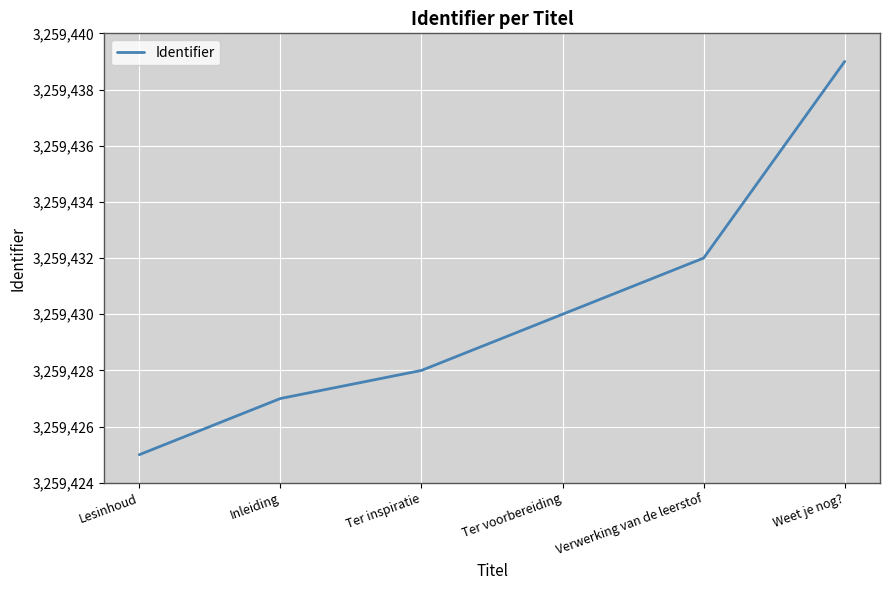

Rank the categories by value from highest to lowest.

Weet je nog?, Verwerking van de leerstof, Ter voorbereiding, Ter inspiratie, Inleiding, Lesinhoud